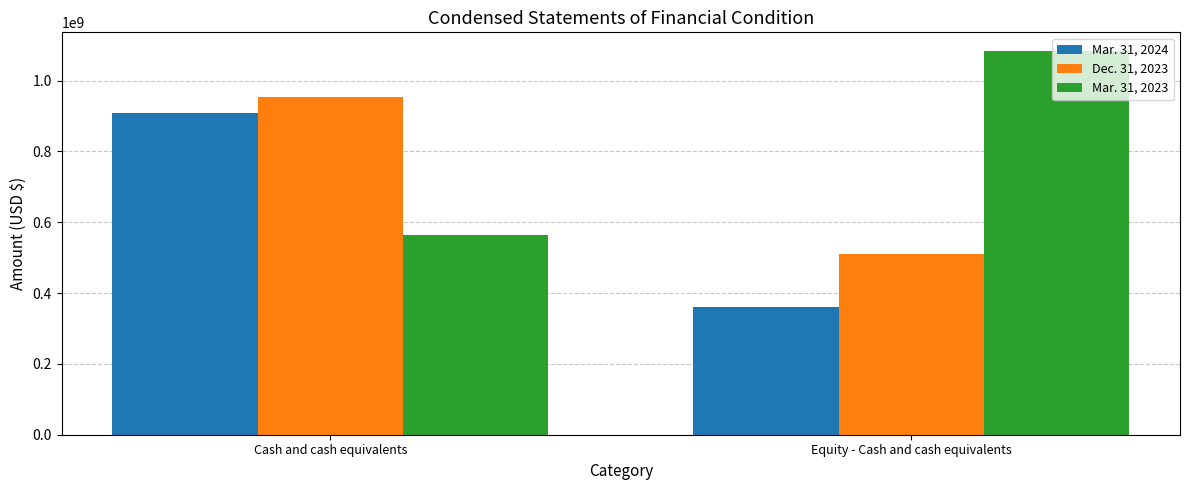

What is the total value across all series at Cash and cash equivalents?

2424841421